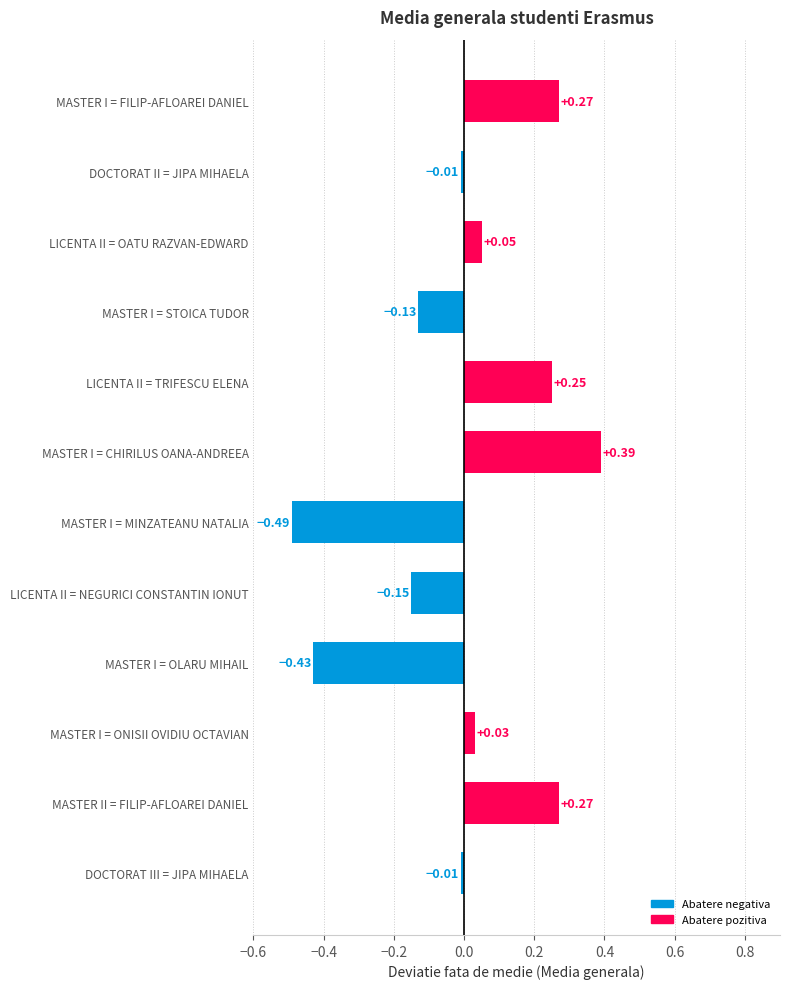

How many data points does each series have?

12